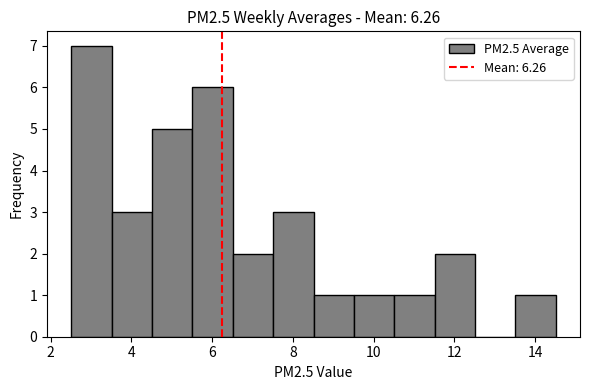

What is the height of the bar covering 9.6 to 10.6 on the x-axis? Neither the bar edges nor the heights are printed on the chart, so give them approximately, as read against the axes.

1